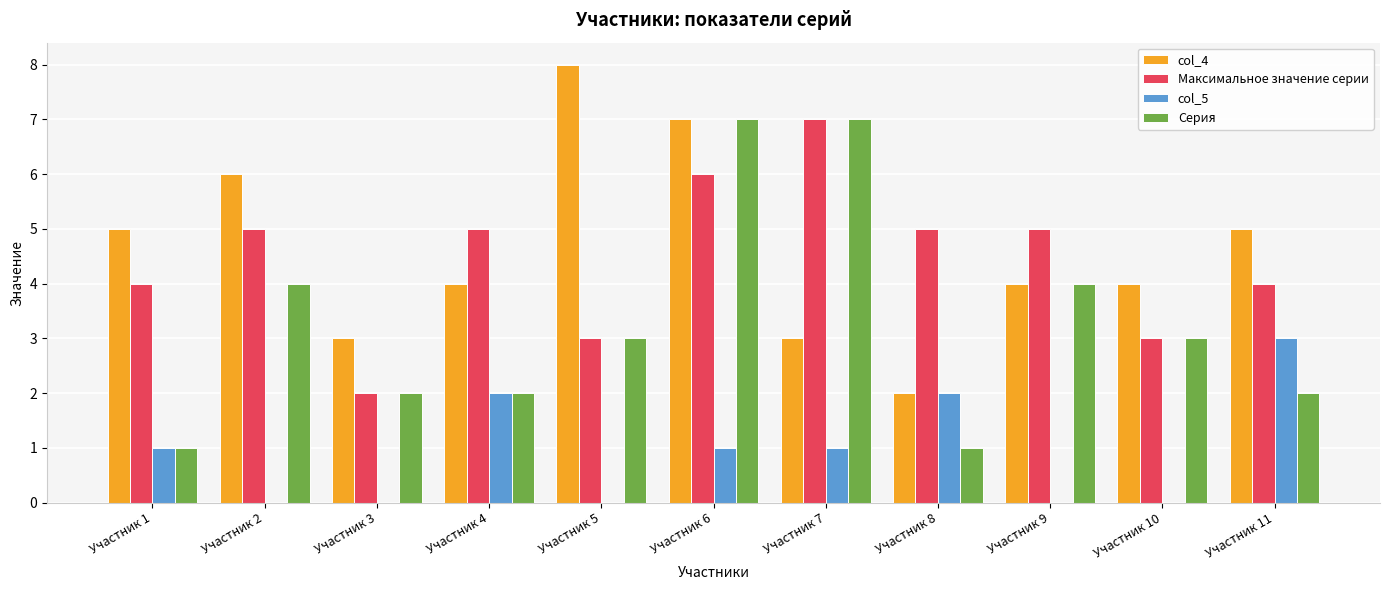

Reading left to right, what are all the values shown in this chart?

col_4: 5	6	3	4	8	7	3	2	4	4	5
Максимальное значение серии: 4	5	2	5	3	6	7	5	5	3	4
col_5: 1	0	0	2	0	1	1	2	0	0	3
Серия: 1	4	2	2	3	7	7	1	4	3	2